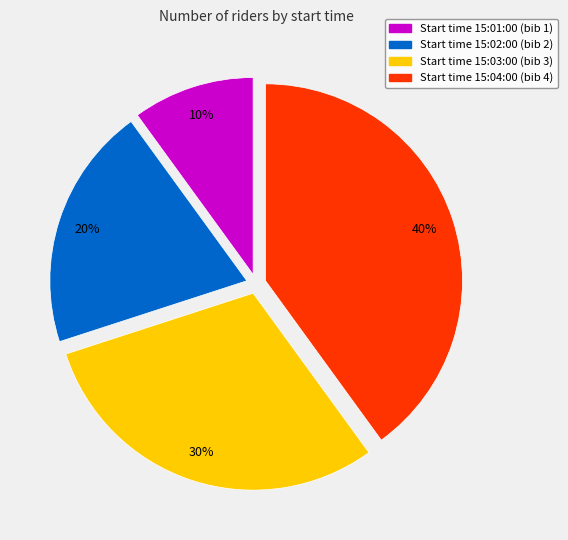

Is there a majority slice in this chart?

No